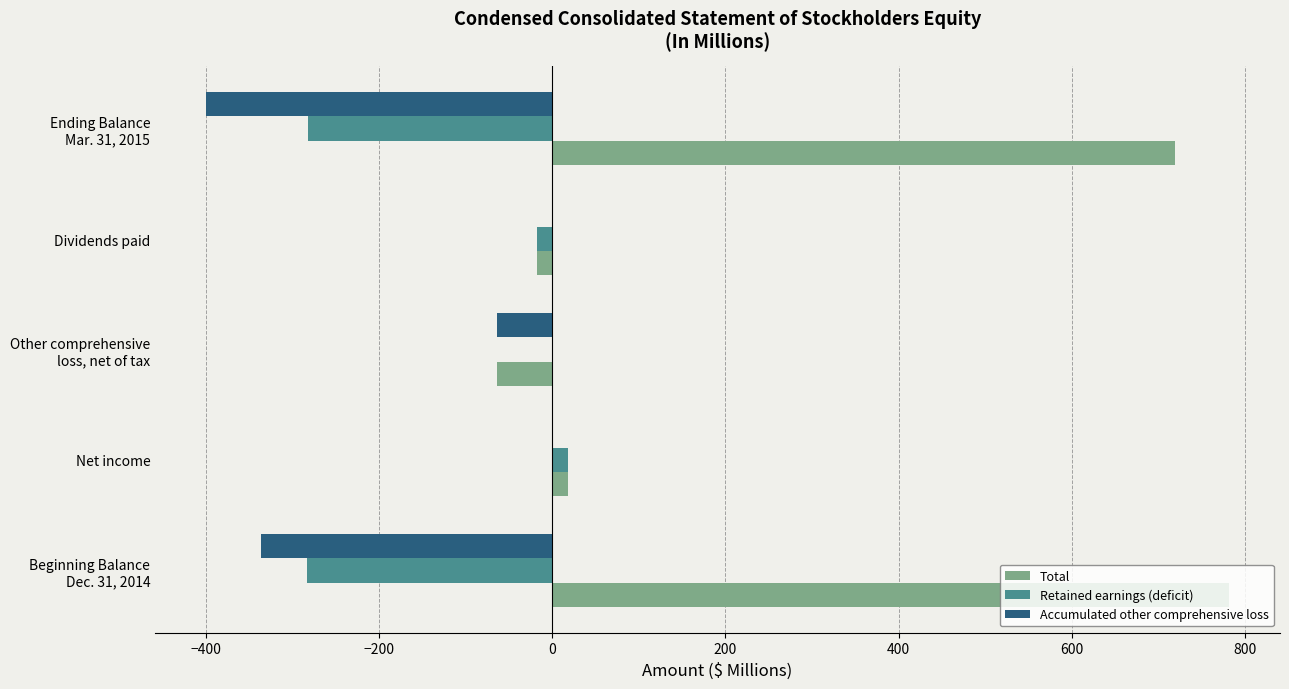

What is the maximum value for Total?

781.1